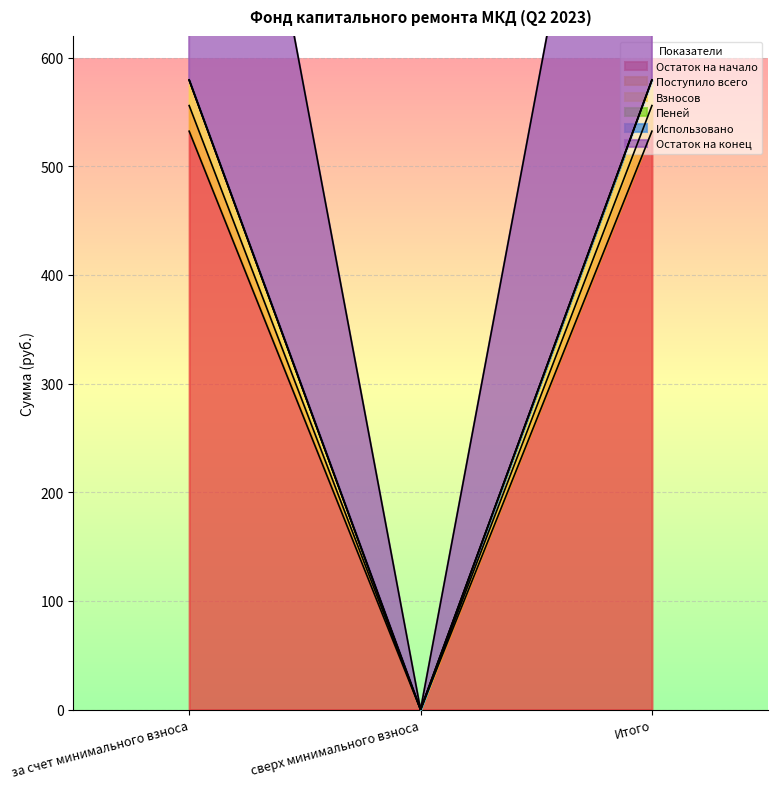

What is the average value of the Поступило всего series?

386.3